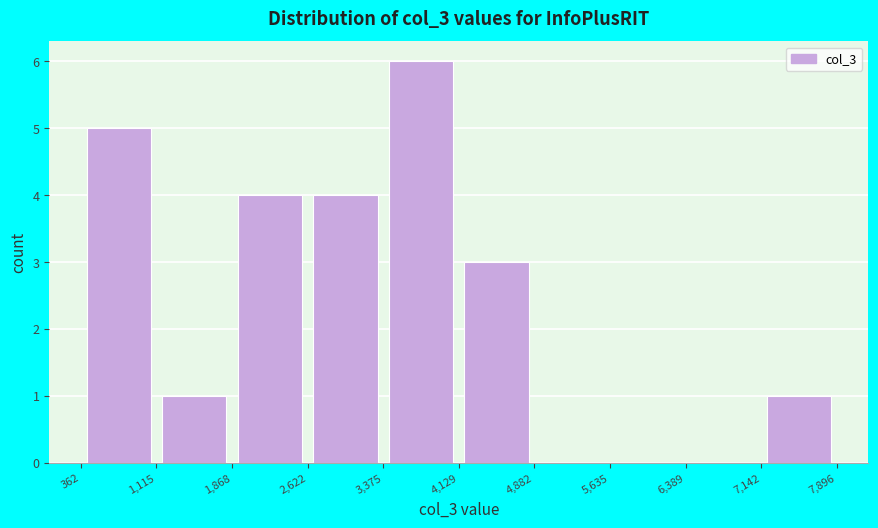

Reading left to right, transcribe this chart: for each bar, give the range it covers on the x-axis and its height. The values are not printed on the chart, so give them approximately, as read against the axis.

362 to 1,115: 5
1,115 to 1,868: 1
1,868 to 2,622: 4
2,622 to 3,375: 4
3,375 to 4,129: 6
4,129 to 4,882: 3
4,882 to 5,635: 0
5,635 to 6,389: 0
6,389 to 7,142: 0
7,142 to 7,896: 1